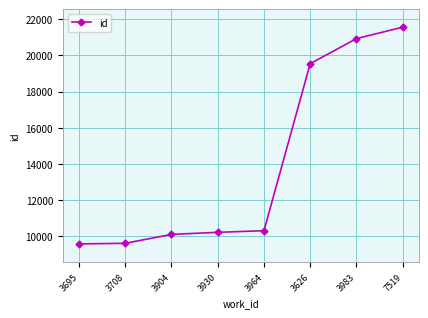

What is the value of the 1st point from the left?

9568